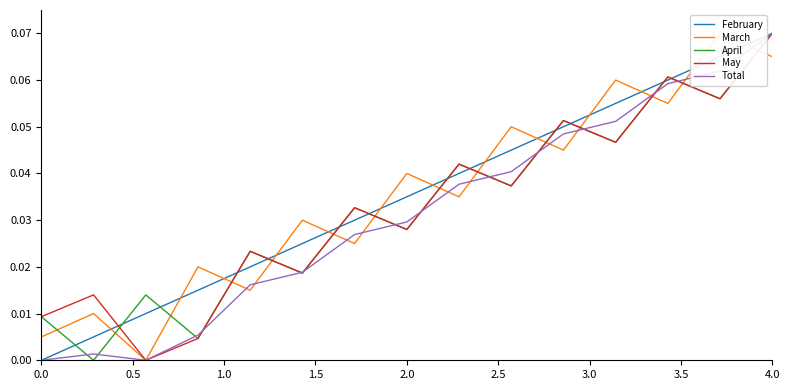

At which label does Total reach its peak?

4.0